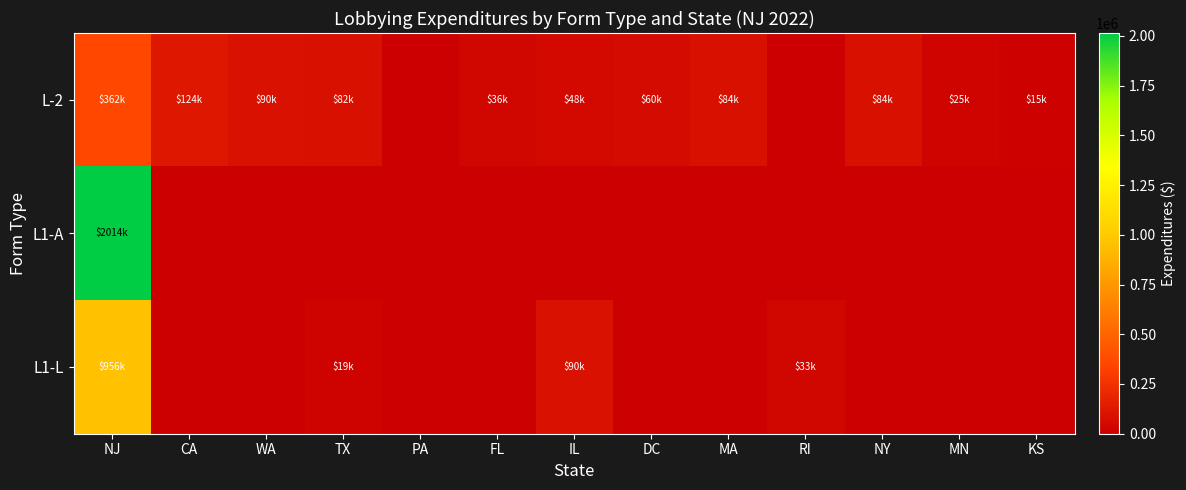

What is the greatest value displayed?

2014139.8